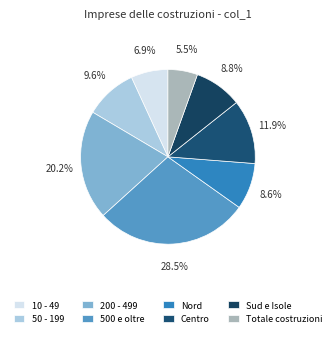

To the nearest percent, what is the difference between the Centro and Totale costruzioni slice percentages?

6%